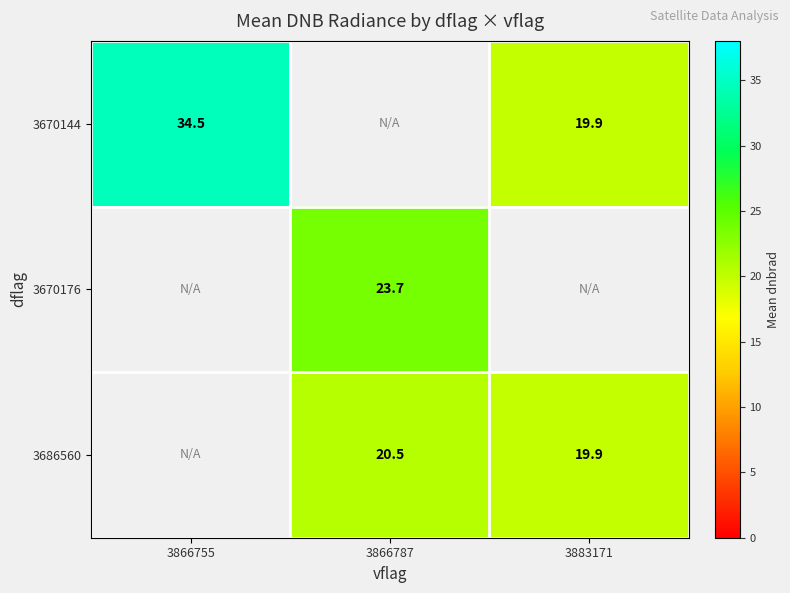

What value does the 3670176 series have at 3866787?

23.7